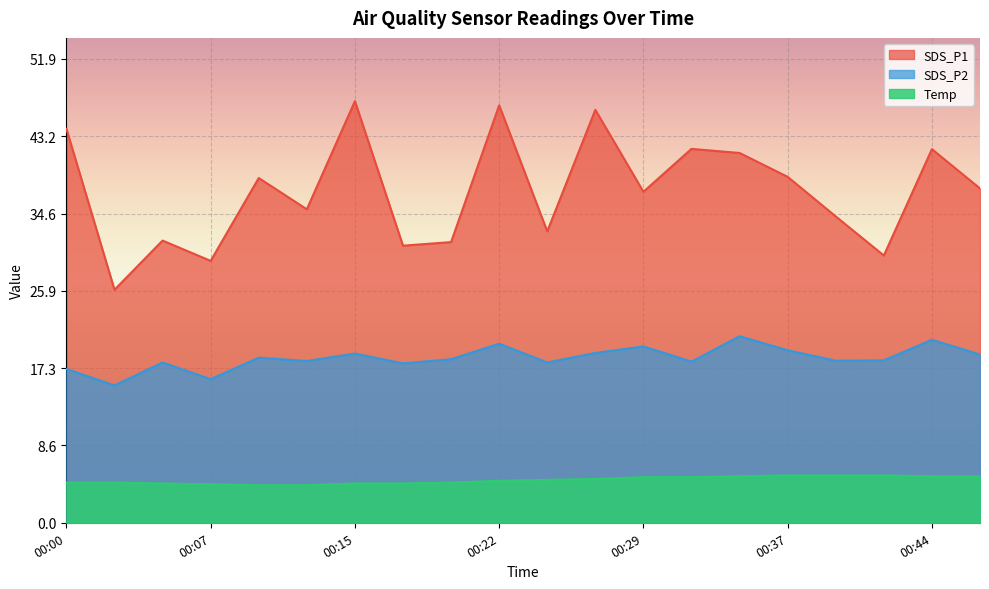

At how many categories does at least one series exceed 24?

20